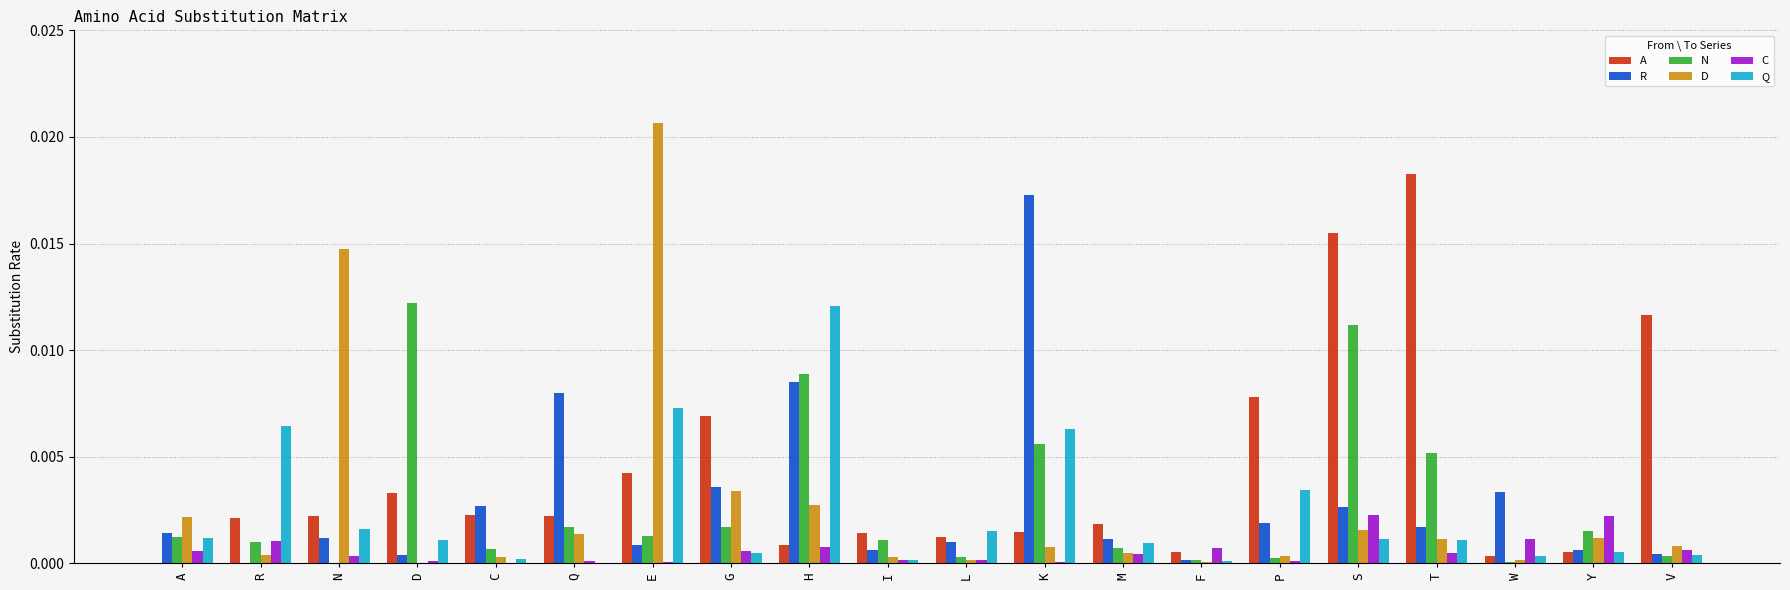

Are the bars horizontal?

No